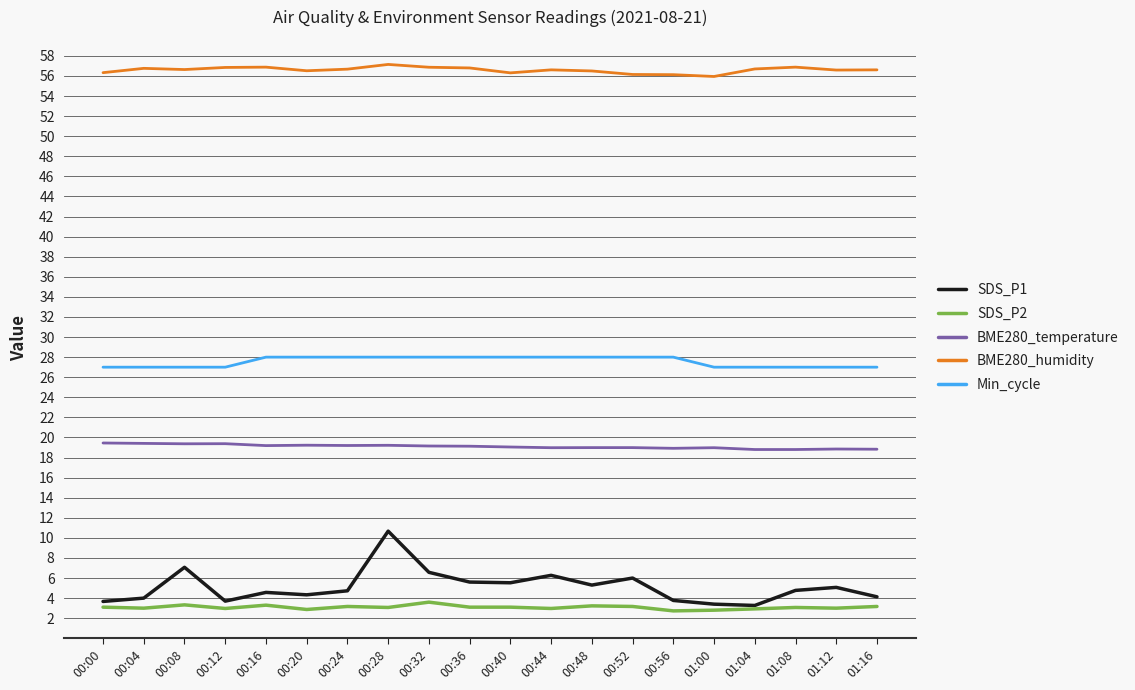

How many categories are shown in the chart?

20